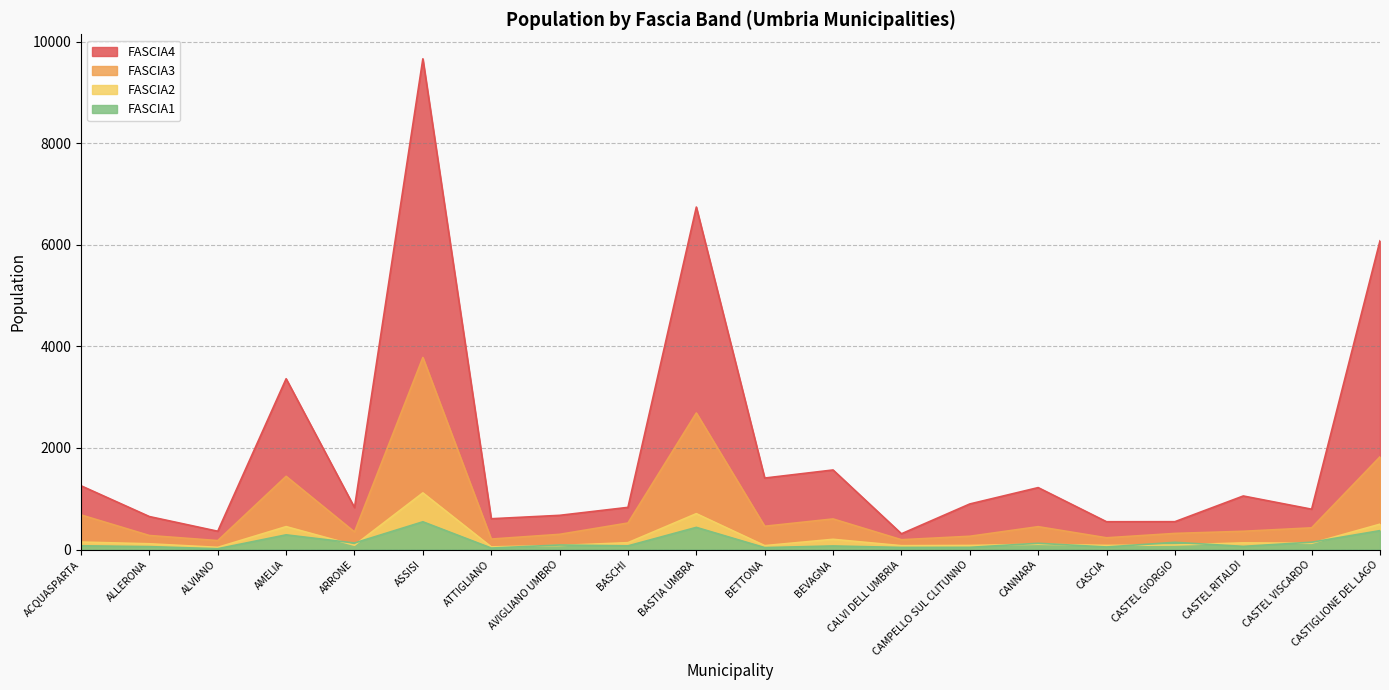

Where is the first local minimum for FASCIA4?

ALVIANO